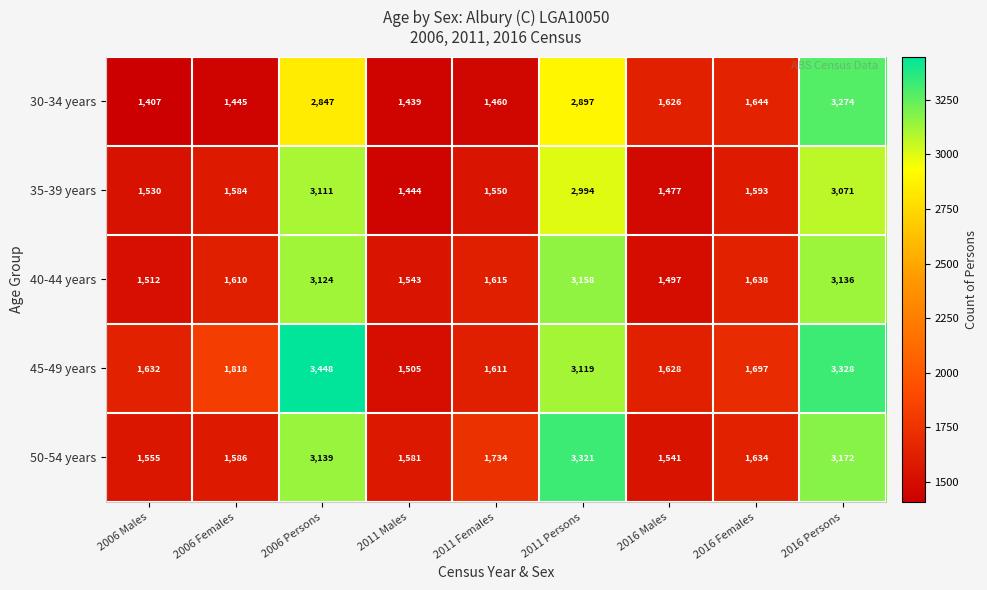

What is the minimum value shown in the chart?

1407